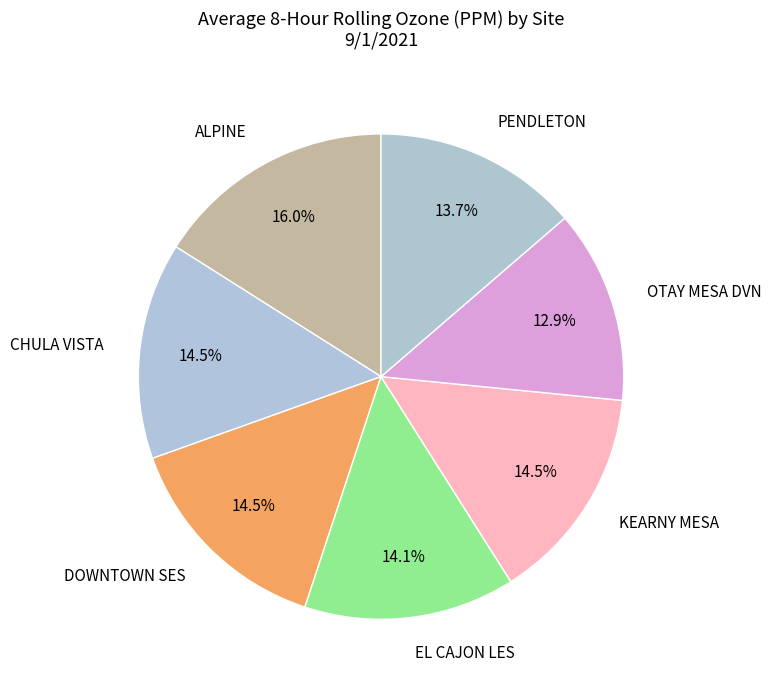

Is the sum of KEARNY MESA and PENDLETON greater than half?

No